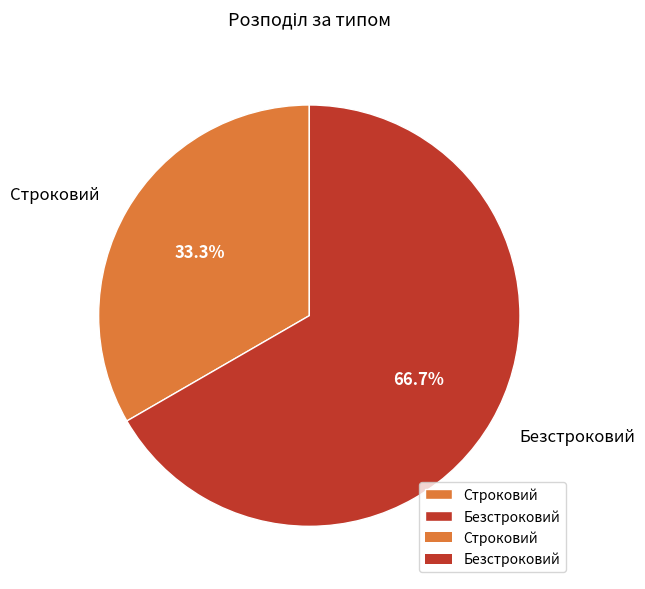

How many slices are in this pie chart?

2